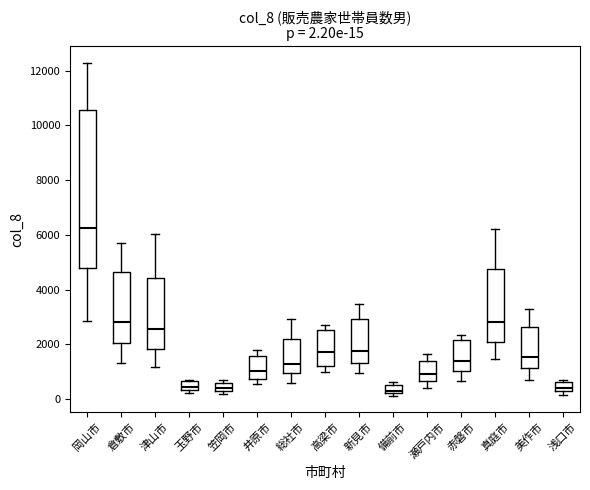

Which box is the tallest, from its lower edge to its upper edge?

岡山市